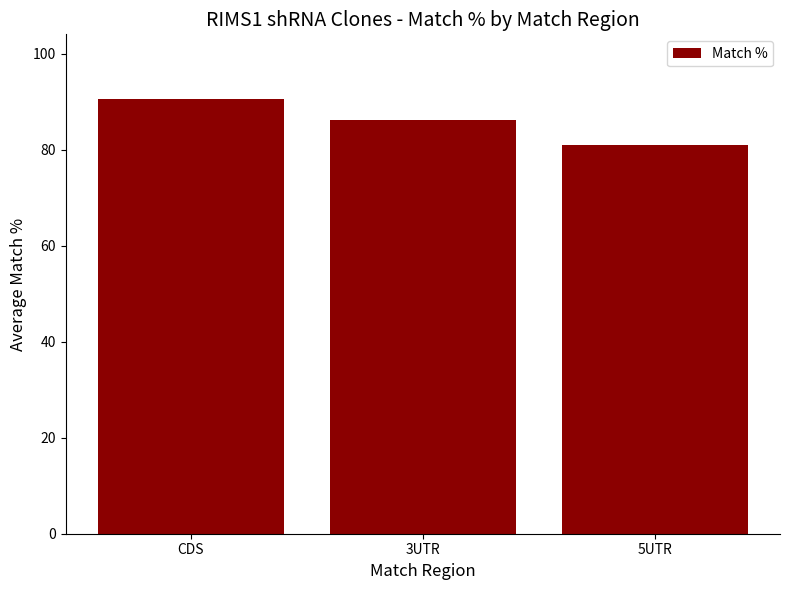

At which label is the value closest to 85?

3UTR